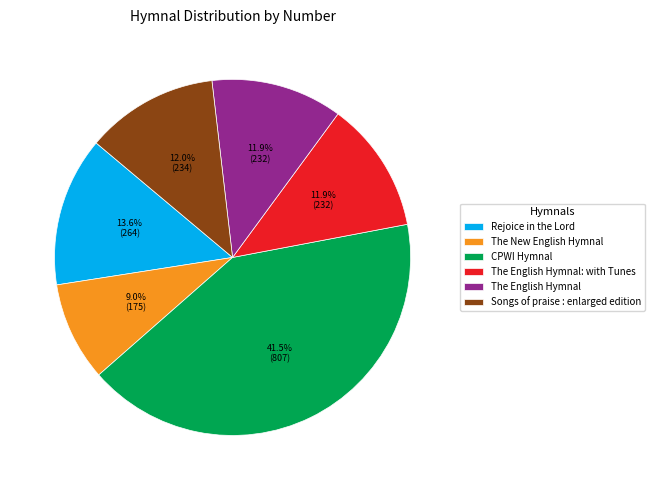

What percentage do The New English Hymnal and Songs of praise : enlarged edition together represent?

21.0%